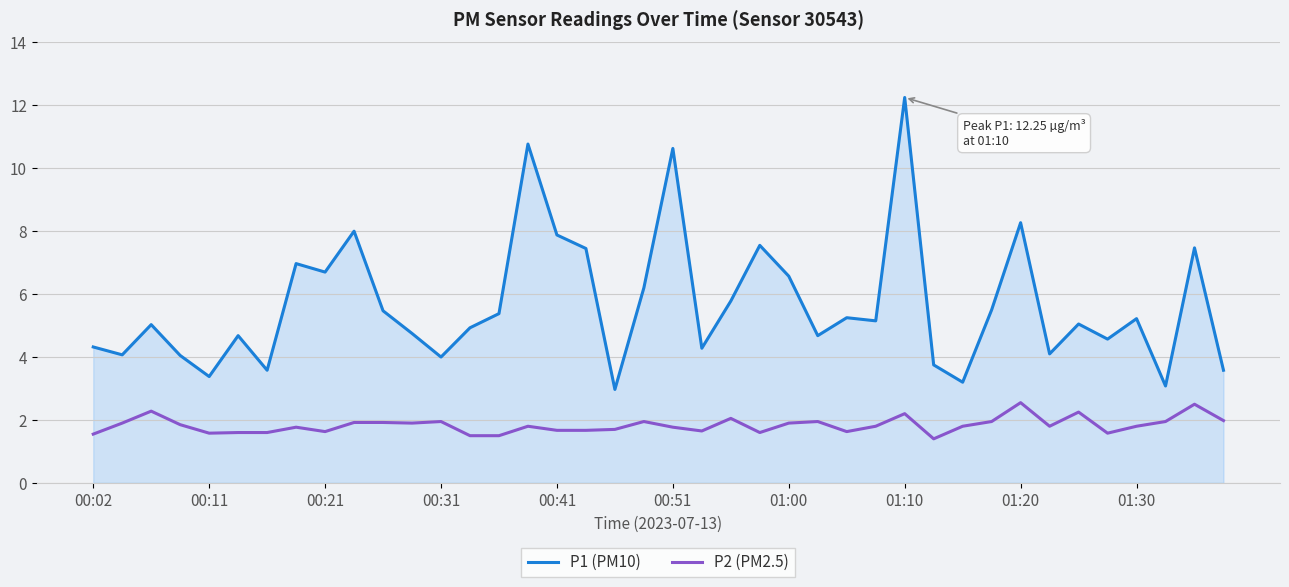

List the series in order of their overall mean, highest first.

P1 (PM10), P2 (PM2.5)